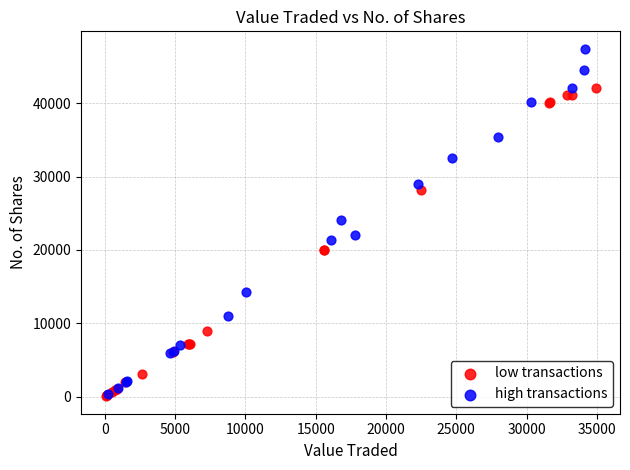

Which series has the largest Y range (max minus min)?

high transactions